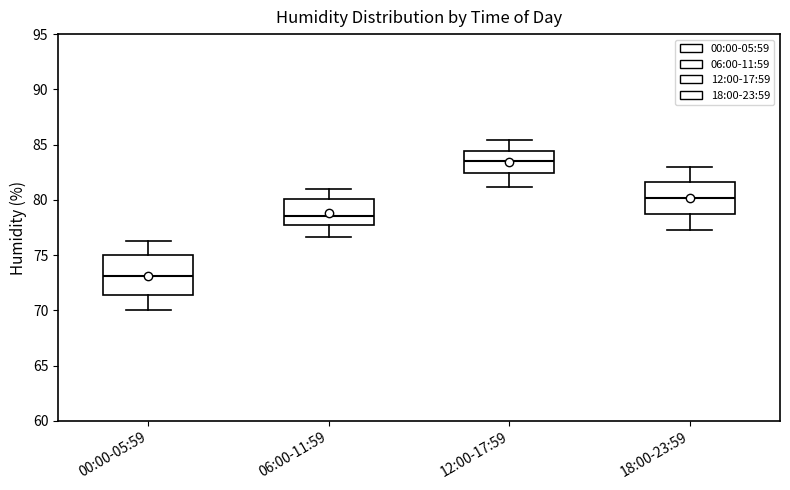

Reading left to right, transcribe this box plot: for each box, give where its median line is, the range the box spans, and where its two whiskers end, as read against the y-axis. The values are not printed on the chart, so give them approximately, as read against the axis.

00:00-05:59: median 73.0, box 71.5 to 75.0, whiskers 70.0 to 76.5
06:00-11:59: median 78.5, box 77.5 to 80.0, whiskers 76.5 to 81.0
12:00-17:59: median 83.5, box 82.5 to 84.5, whiskers 81.0 to 85.5
18:00-23:59: median 80.0, box 78.5 to 81.5, whiskers 77.5 to 83.0